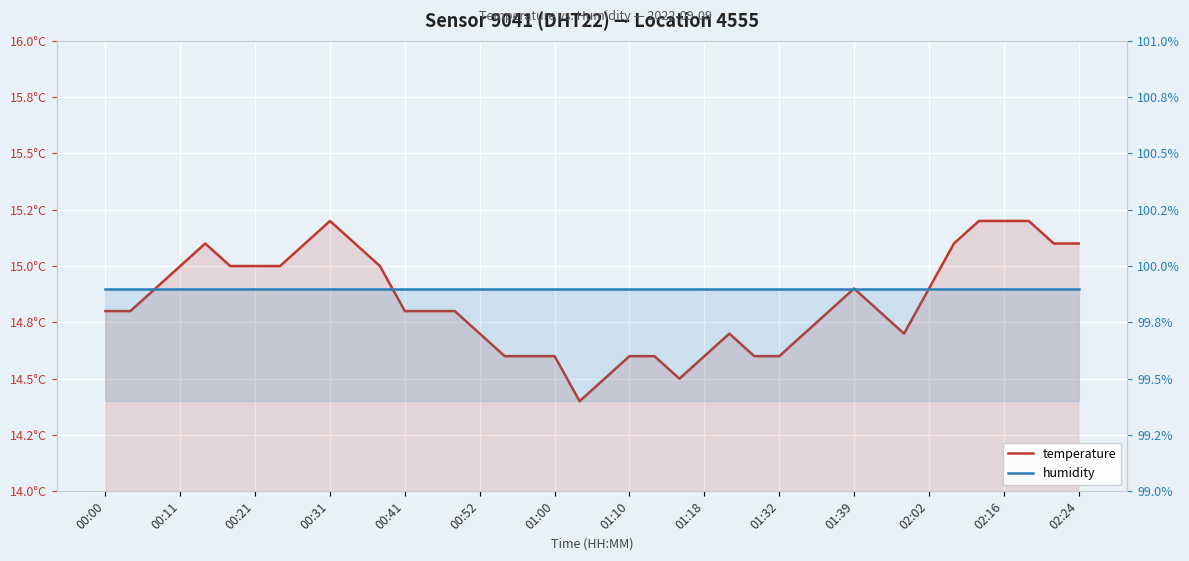

True or false: humidity and temperature cross at least once.

False